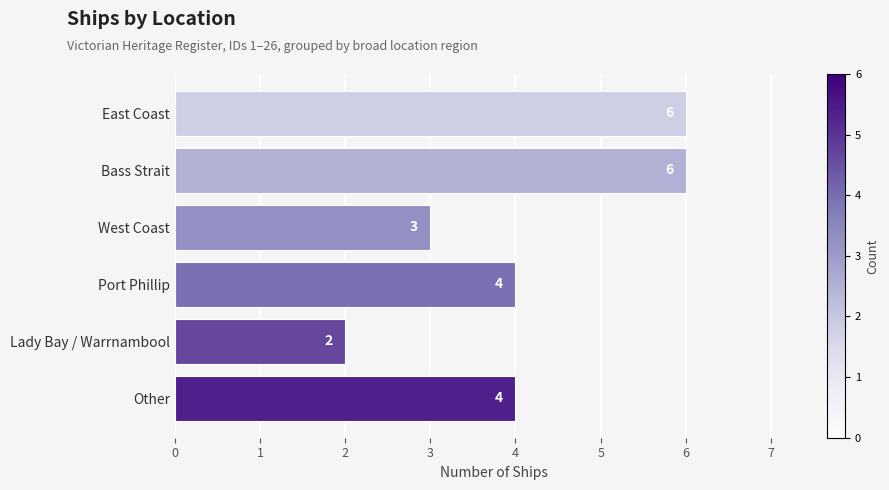

The value at Port Phillip is 6. True or false?

False